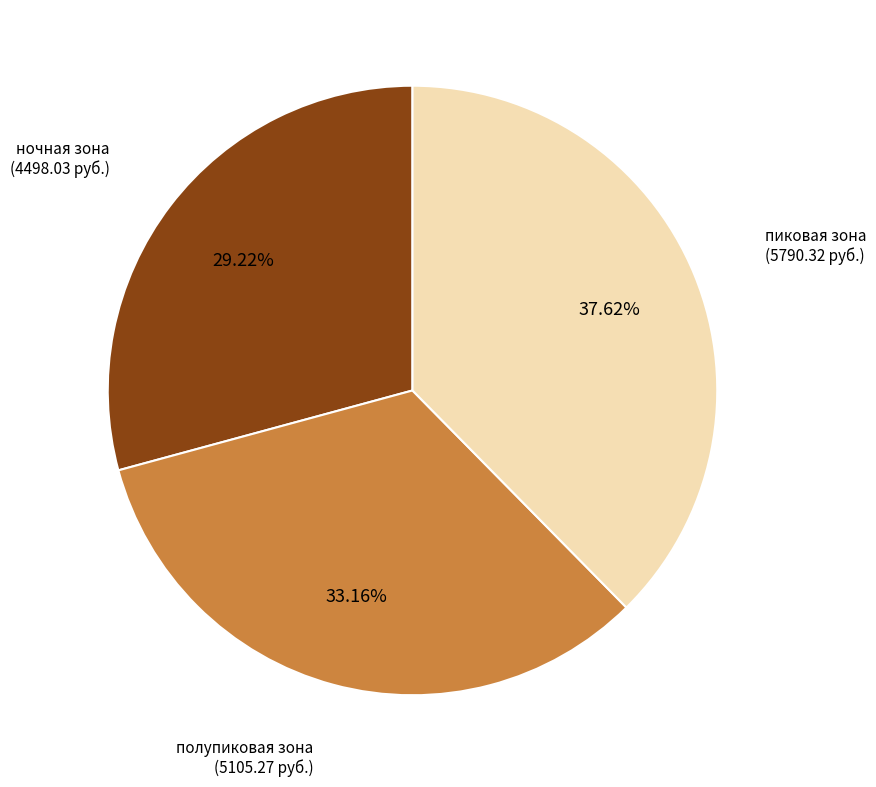

Is there any slice that represents more than half of the pie?

No